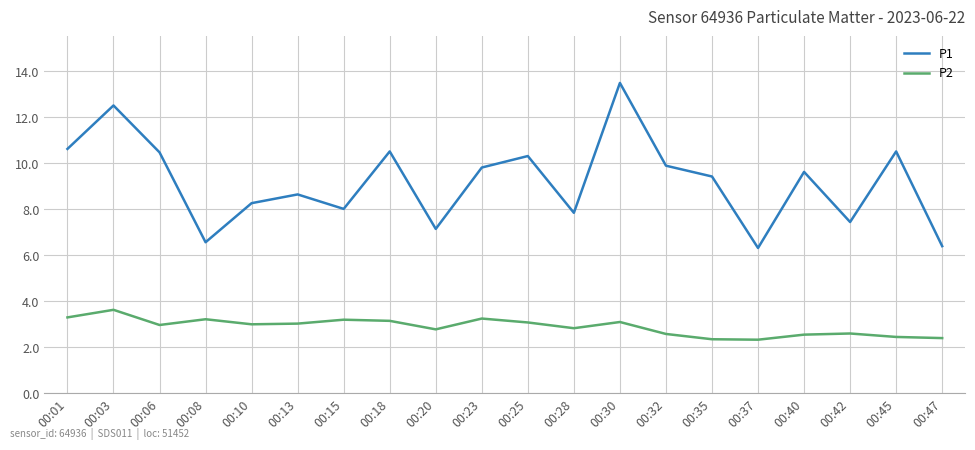

True or false: P2 and P1 cross at least once.

False